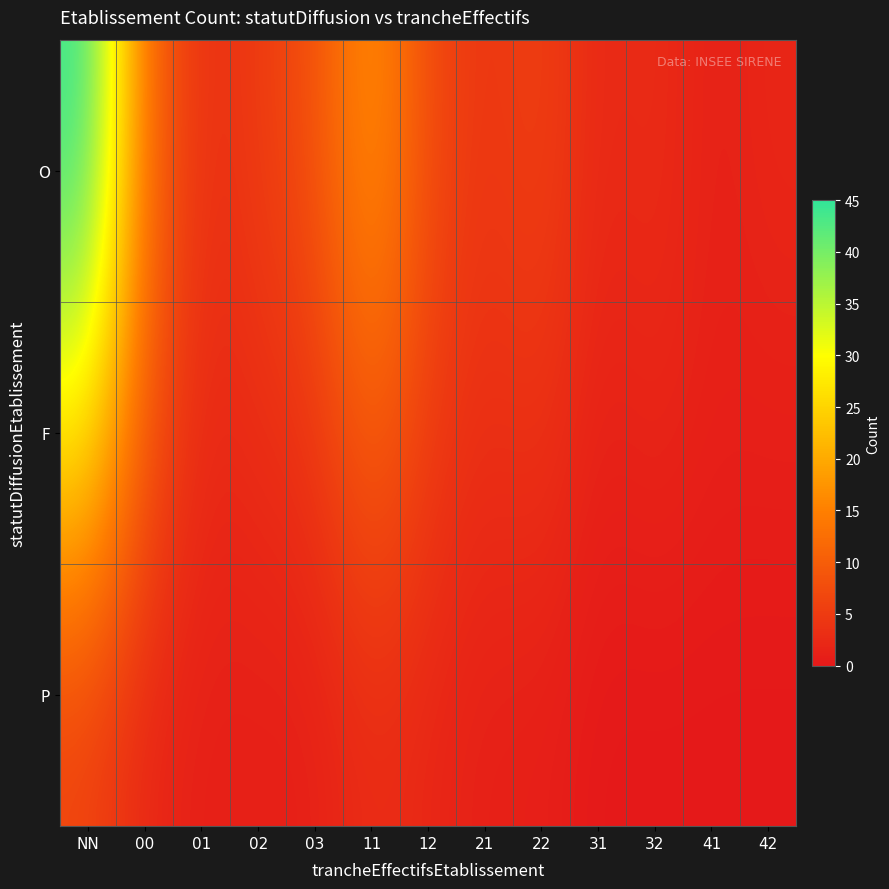

Which series has the widest spread of values?

O